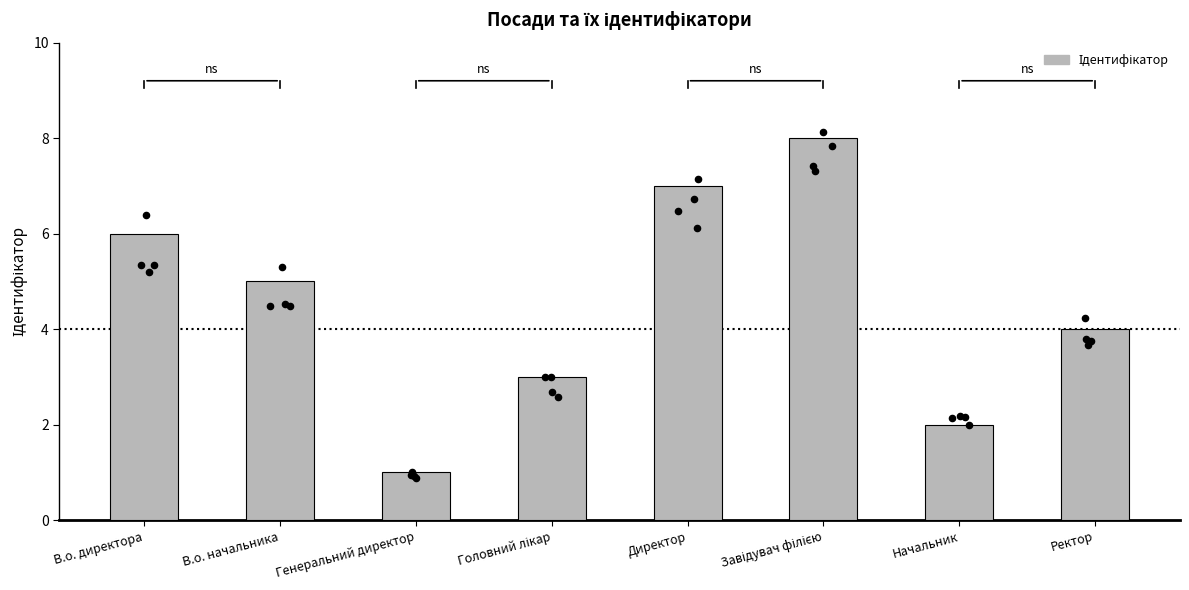

Approximately how many times larger is the value at Ректор compared to Головний лікар?

1.3